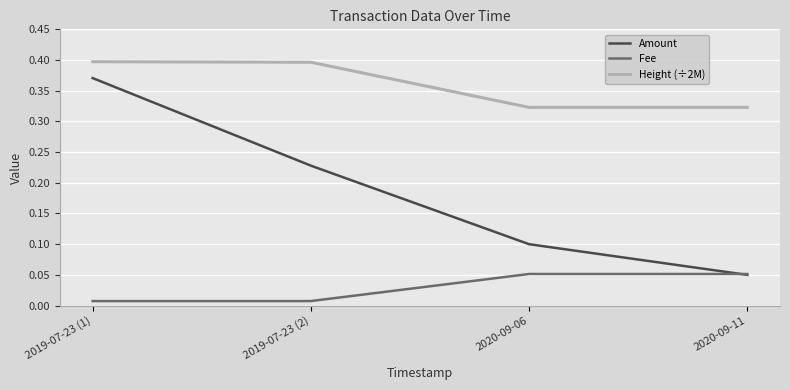

True or false: Amount has a value of 0.1 at 2019-07-23 (2).

False